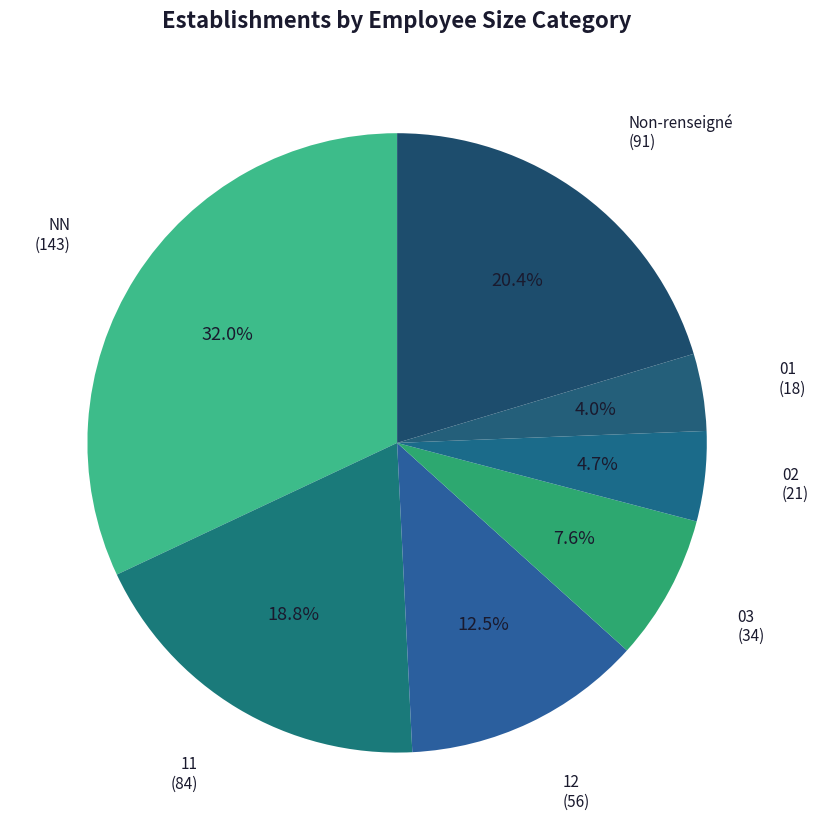

Which category has the biggest portion of the pie?

NN